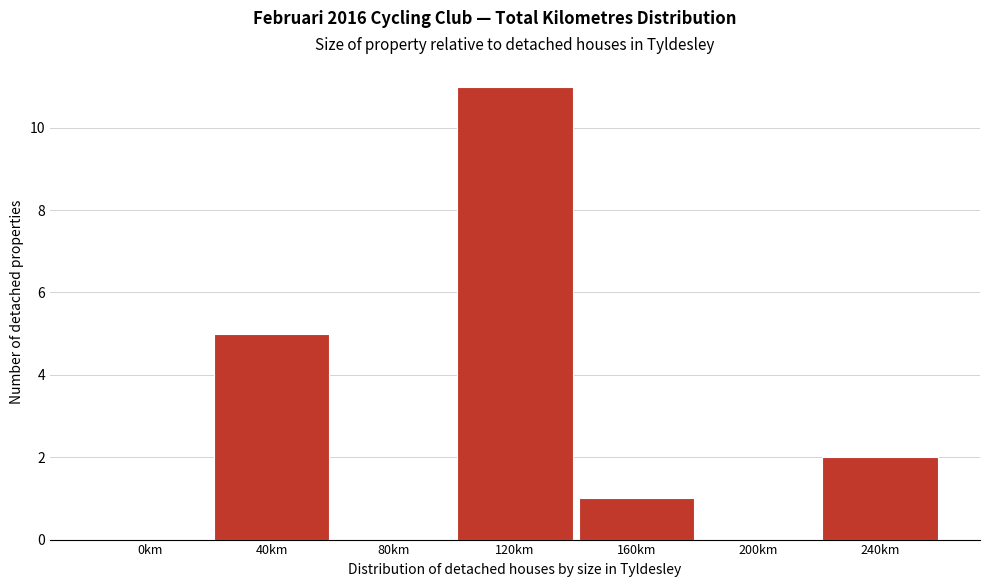

Reading right to left, transcribe all the data shown in this chart.

240km=2	200km=0	160km=1	120km=11	80km=0	40km=5	0km=0